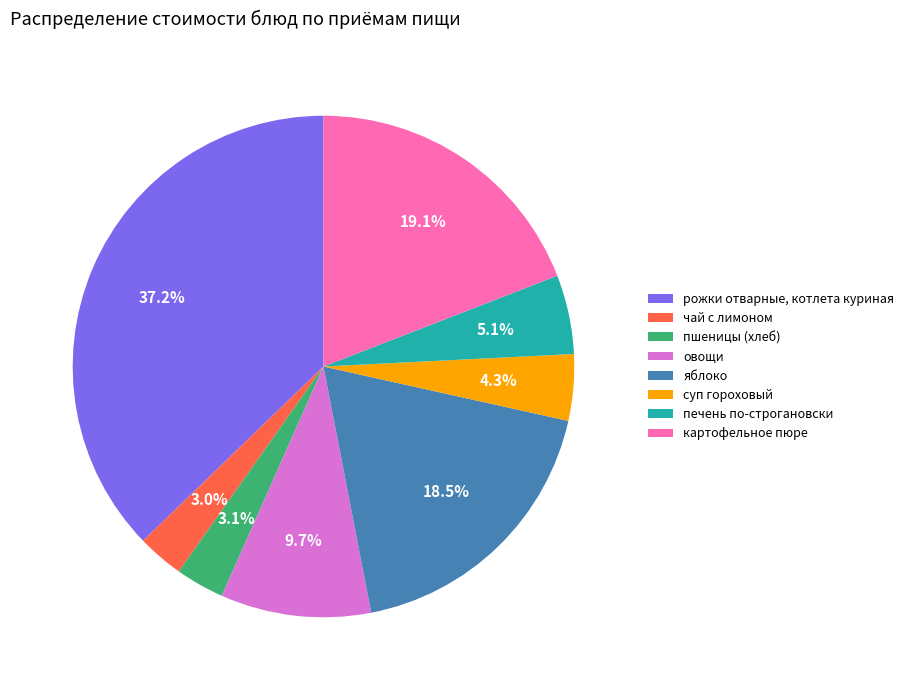

What is the largest slice in the pie chart?

рожки отварные, котлета куриная